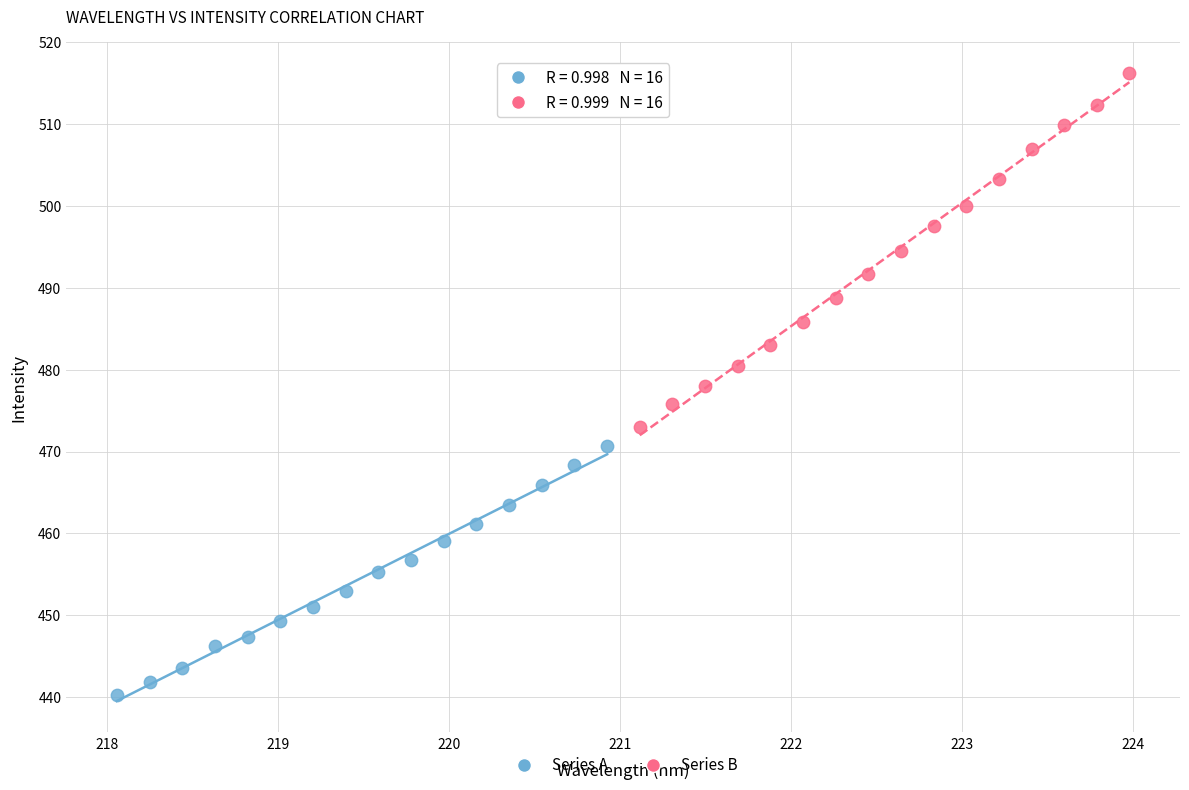

What are all the series names shown in the legend?

Series A, Series B